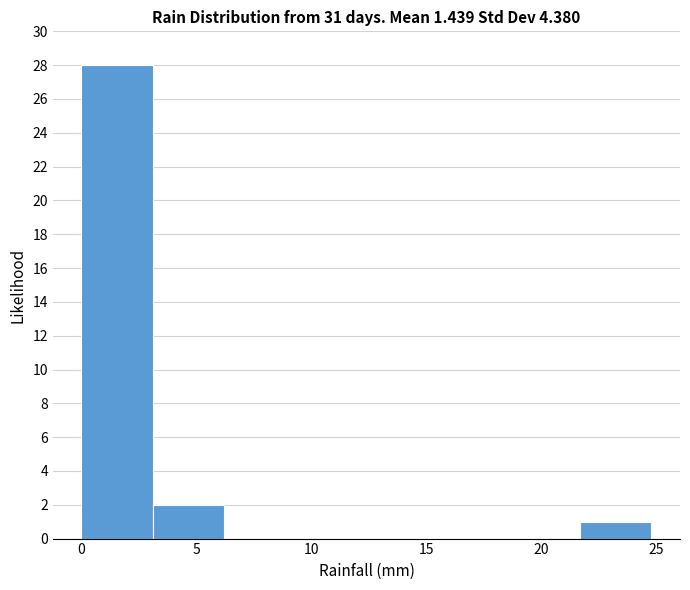

Reading left to right, transcribe this chart: for each bar, give the range it covers on the x-axis and its height. Neither the bar edges nor the heights are printed on the chart, so give them approximately, as read against the axes.

0.0 to 3.1: 28
3.1 to 6.2: 2
6.2 to 9.3: 0
9.3 to 12.4: 0
12.4 to 15.5: 0
15.5 to 18.6: 0
18.6 to 21.7: 0
21.7 to 24.8: 1